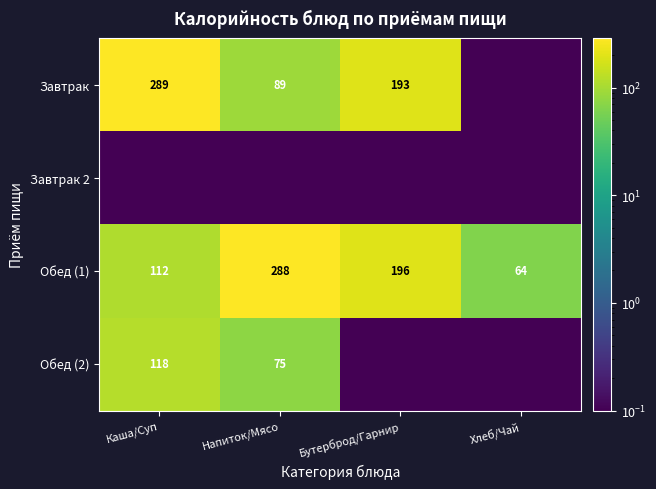

Rank the categories by Обед (1) value from highest to lowest.

Напиток/Мясо, Бутерброд/Гарнир, Каша/Суп, Хлеб/Чай